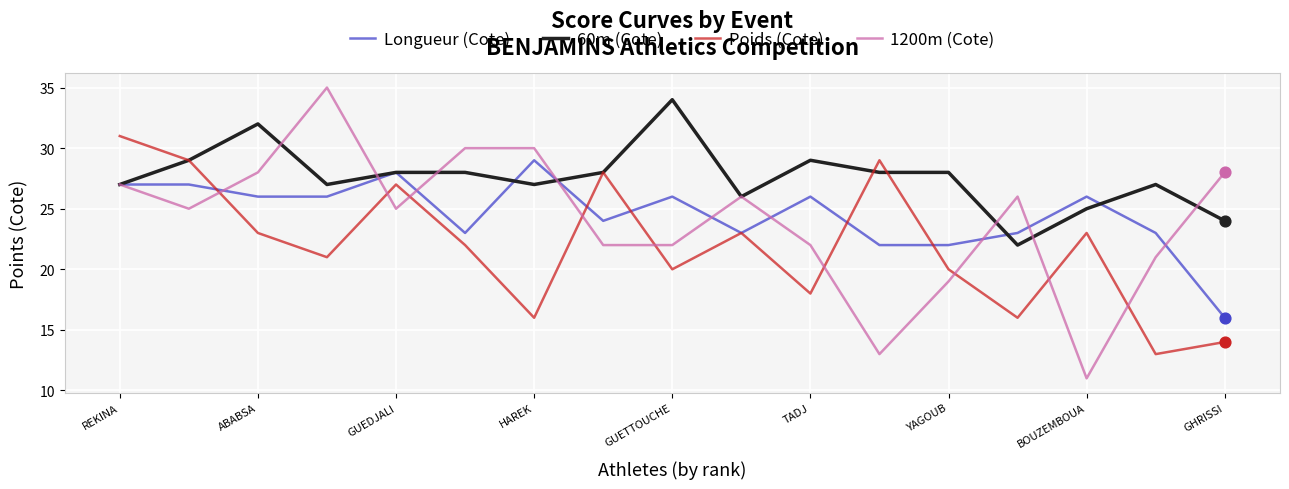

Which series has the widest spread of values?

1200m (Cote)